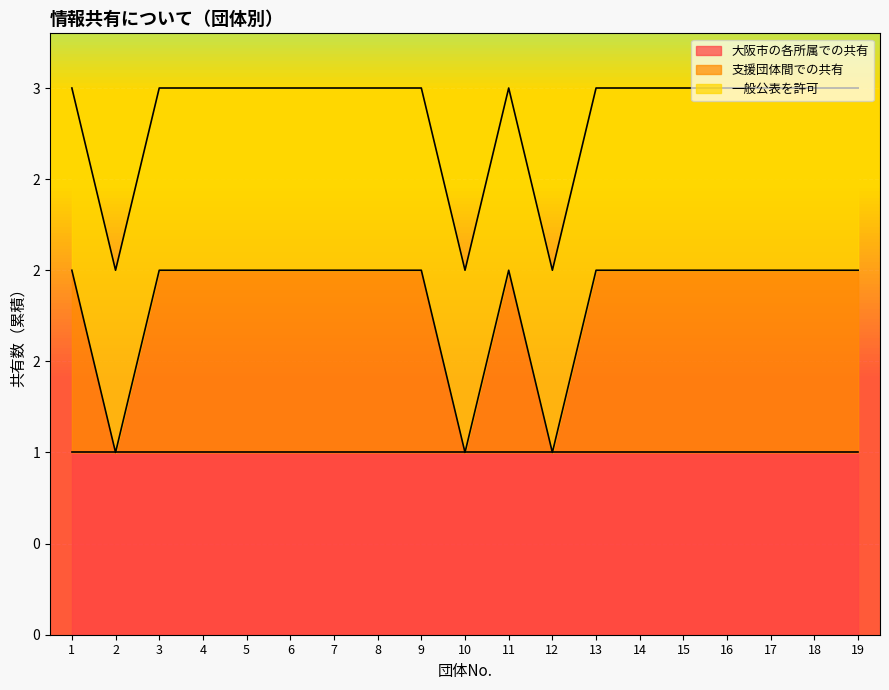

Does the chart display data point markers on the line(s)?

No